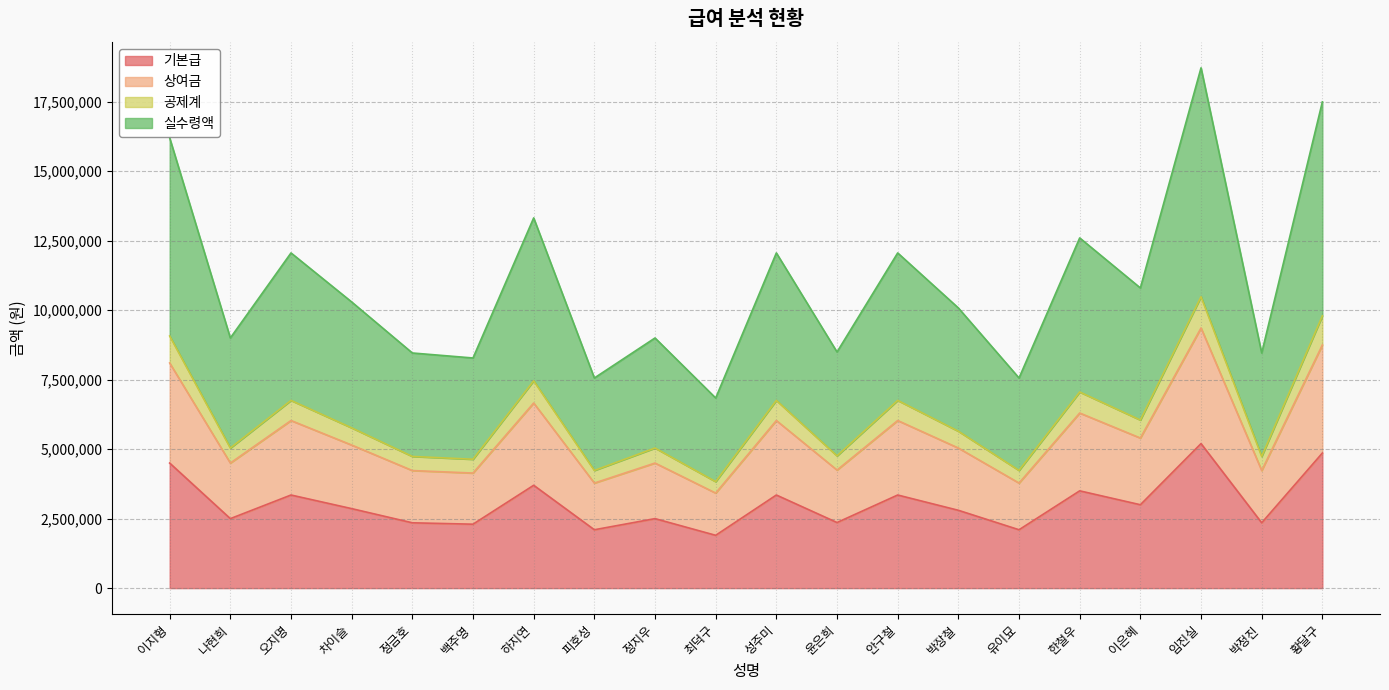

Reading left to right, extract all data points from this chart.

기본급: 4500000	2500000	3350000	2860000	2350000	2300000	3700000	2100000	2500000	1900000	3350000	2360000	3350000	2800000	2100000	3500000	3000000	5200000	2350000	4860000
상여금: 8100000	4500000	6030000	5148000	4230000	4140000	6660000	3780000	4500000	3420000	6030000	4248000	6030000	5040000	3780000	6300000	5400000	9360000	4230000	8748000
공제계: 9072000	5040000	6753600	5765760	4737600	4636800	7459200	4233600	5040000	3830400	6753600	4757760	6753600	5644800	4233600	7056000	6048000	10483200	4737600	9797760
실수령액: 16200000	9000000	12060000	10296000	8460000	8280000	13320000	7560000	9000000	6840000	12060000	8496000	12060000	10080000	7560000	12600000	10800000	18720000	8460000	17496000